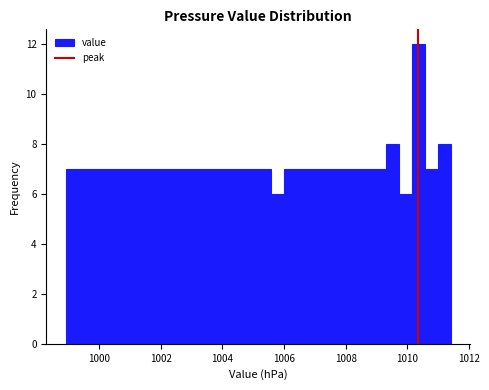

Read against the x-axis, roughly where is the centre of the tallest bar?

1010.4